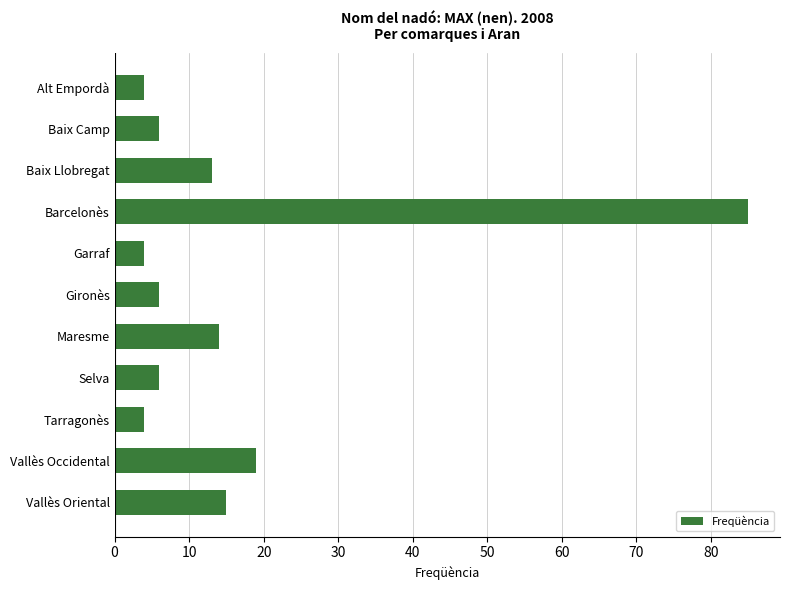

At which label is the value closest to 44?

Vallès Occidental